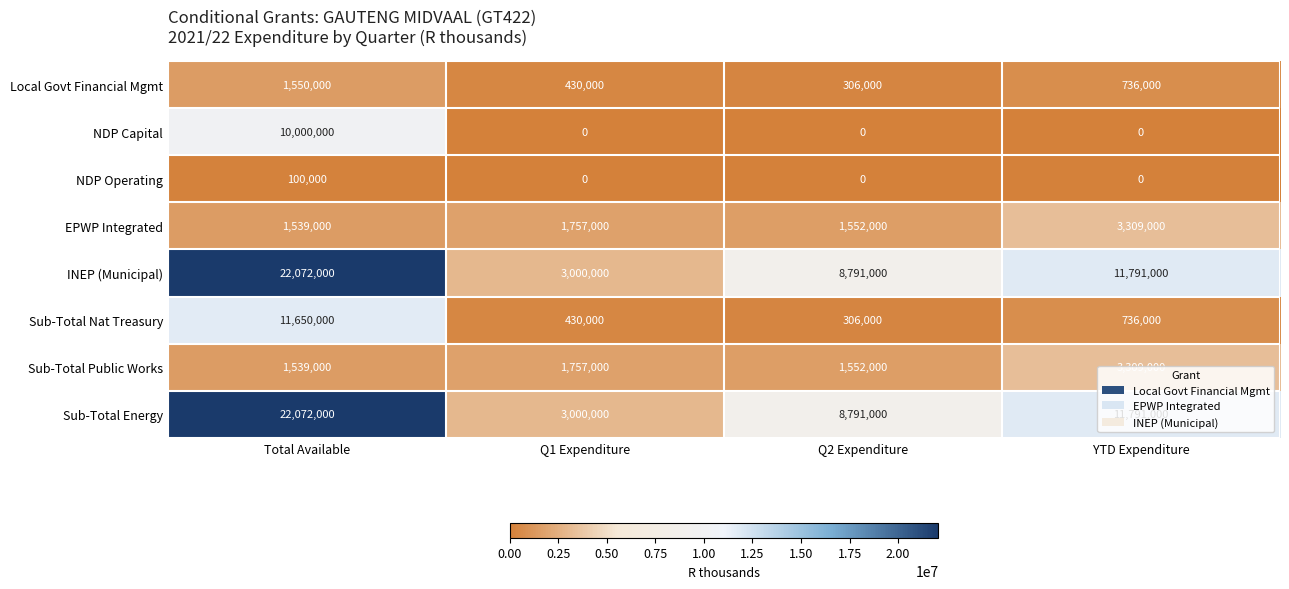

What is the difference between the maximum and minimum values in the Local Govt Financial Mgmt series?

1244000